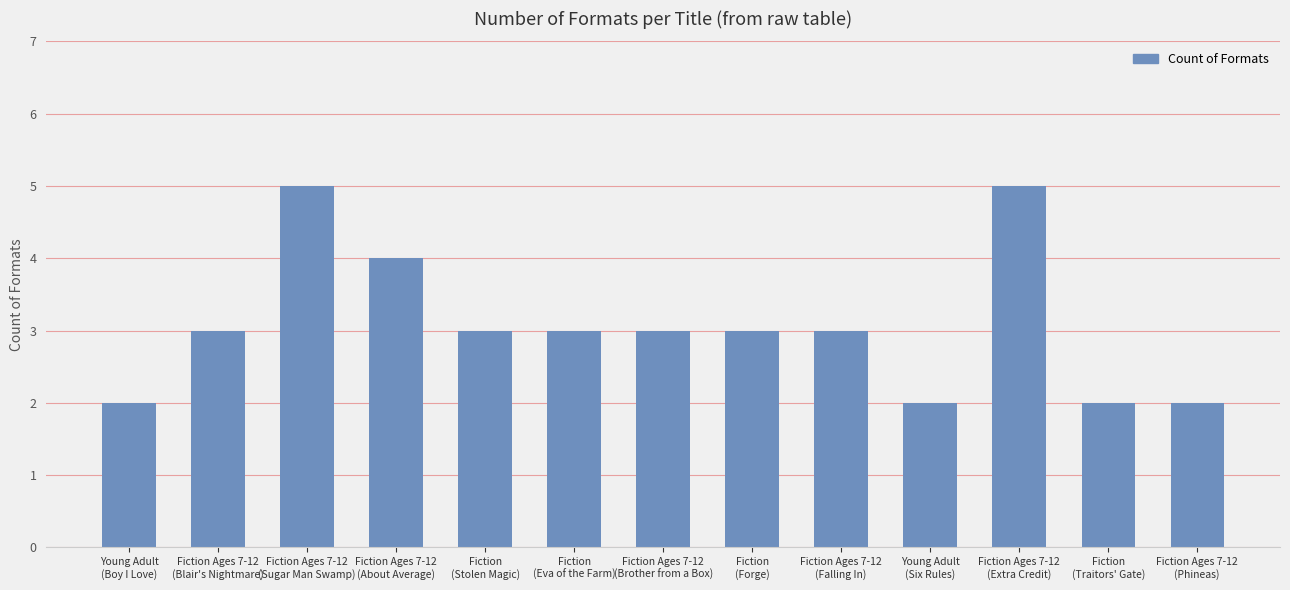

What is the maximum value shown in the chart?

5